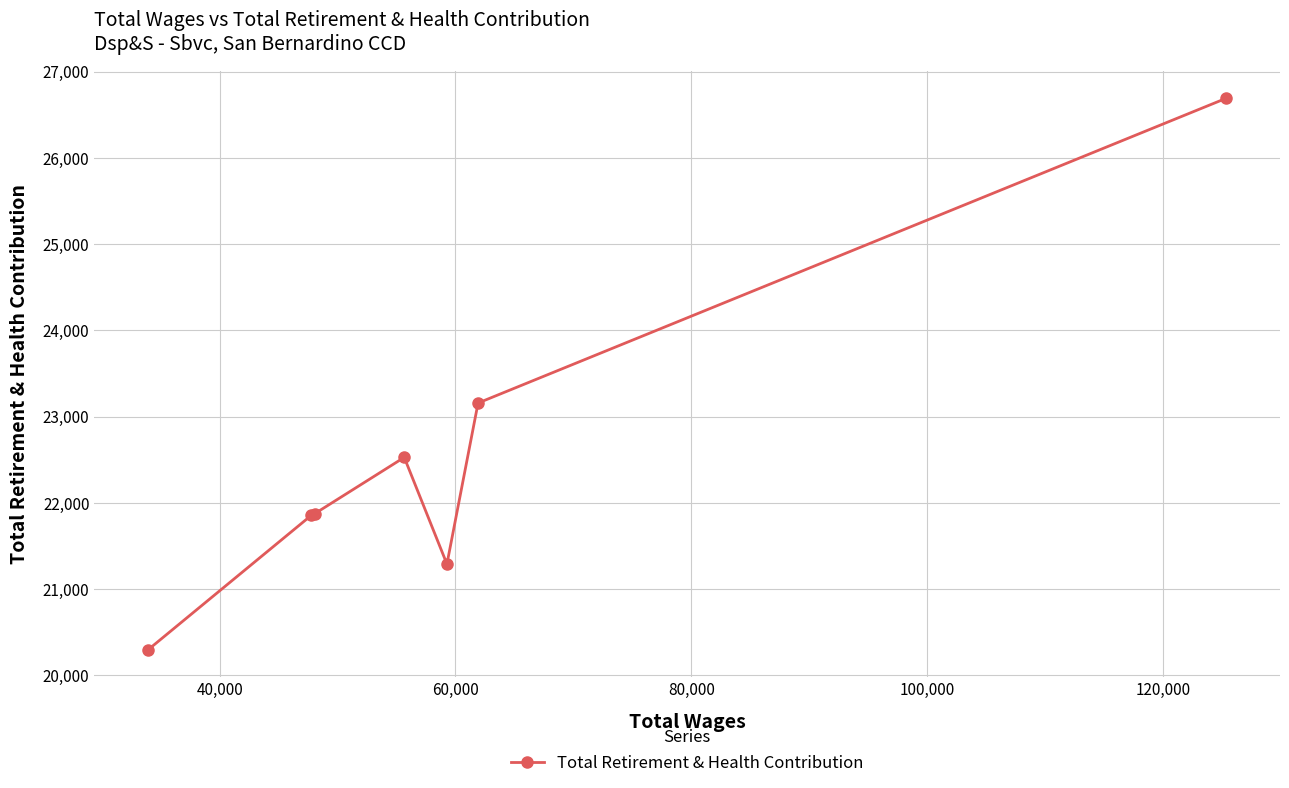

How many lines are shown in the chart?

1